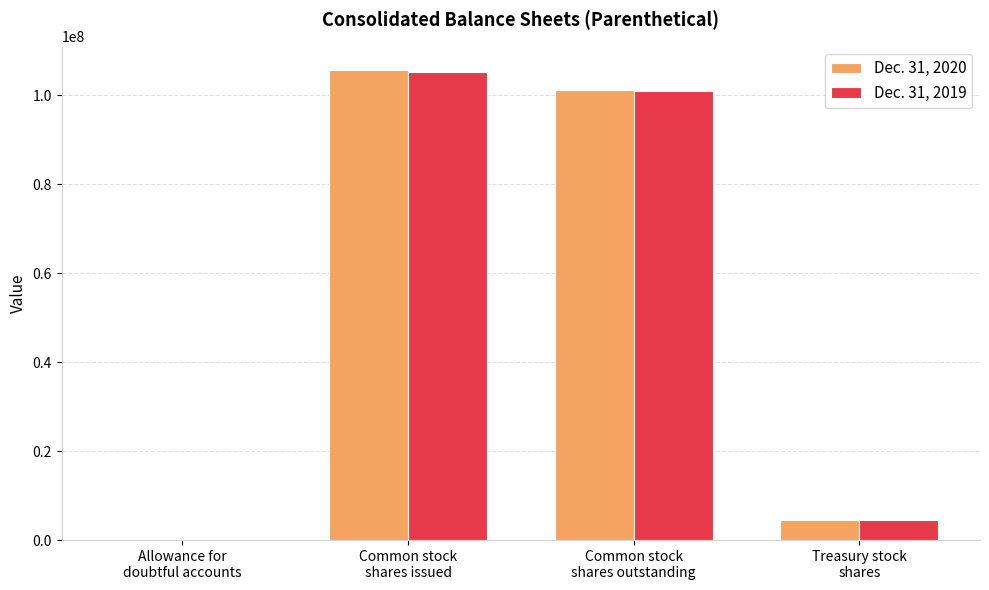

What is the greatest value displayed?

105585682